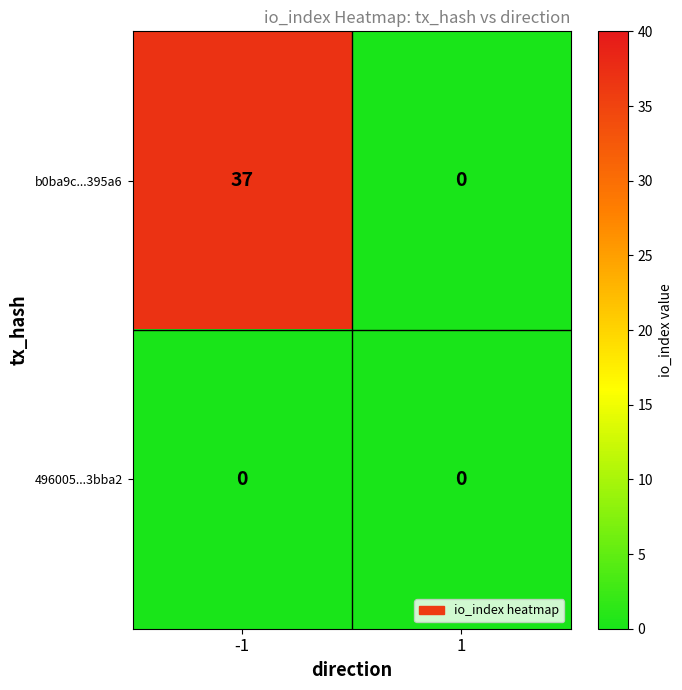

Which series has the widest spread of values?

b0ba9c...395a6